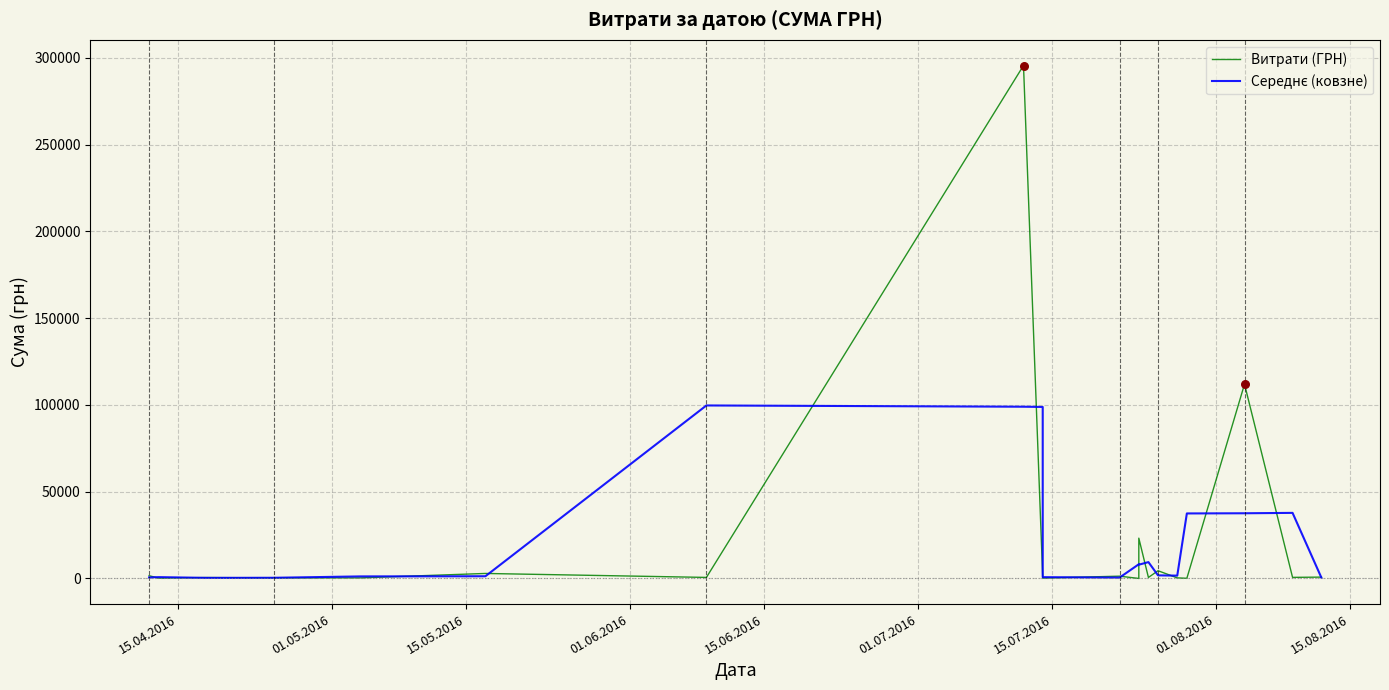

Which series contains the highest Y value?

Витрати (ГРН)